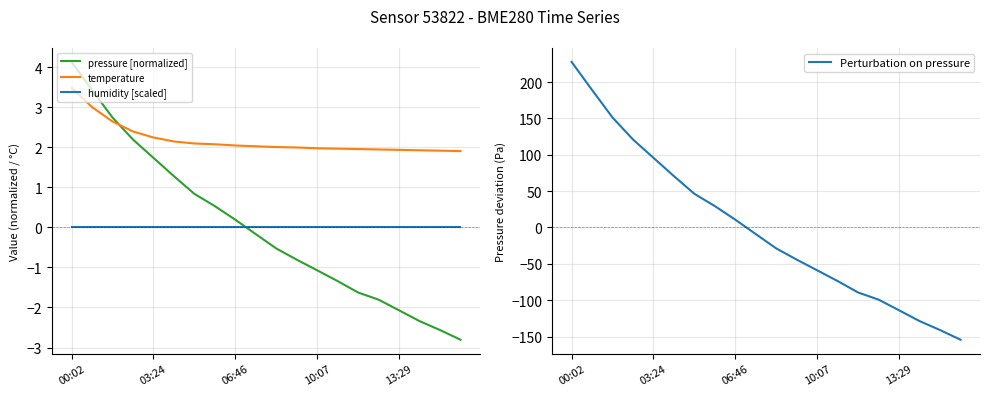

After their last crossing, which series has the higher values: temperature or pressure [normalized]?

temperature